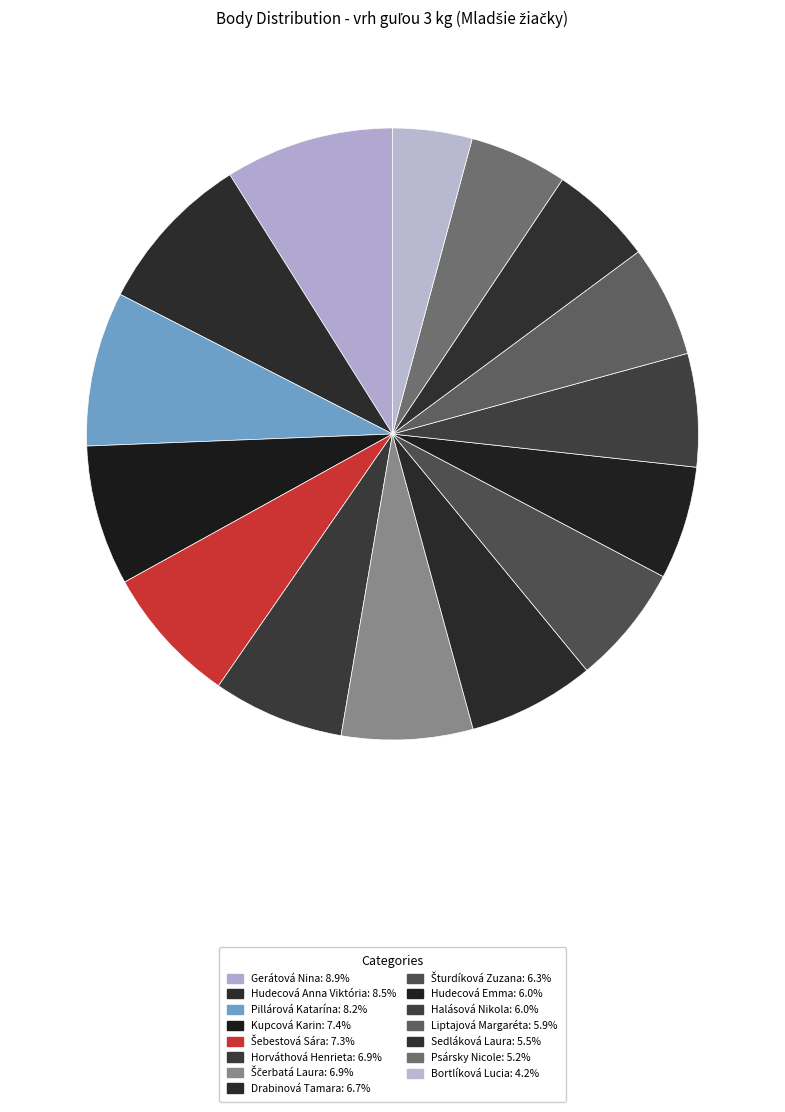

How many segments does this pie chart have?

15